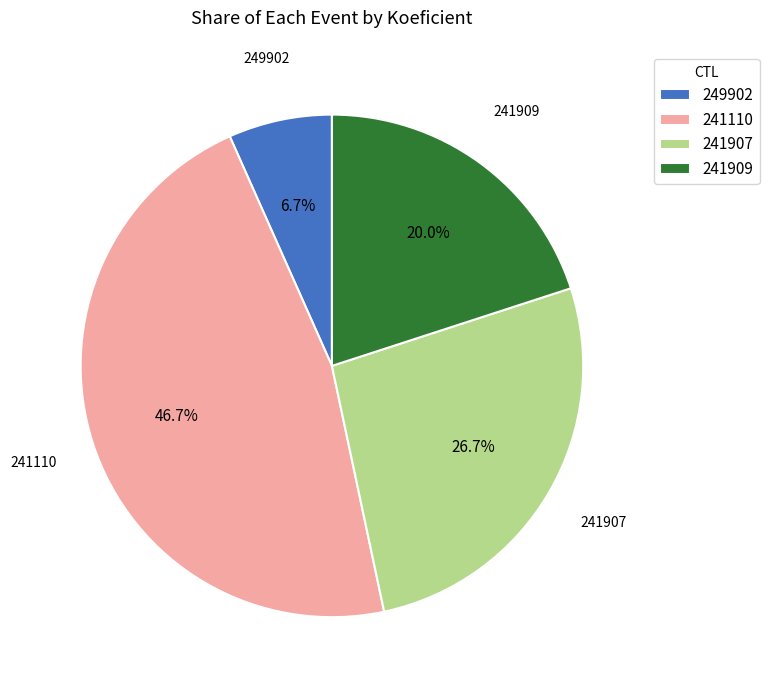

The 241909 slice represents 20% of the pie. True or false?

True